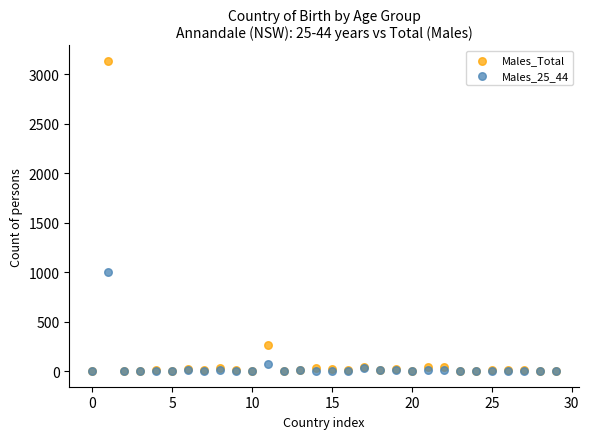

Which series has the widest spread of Y values?

Males_Total